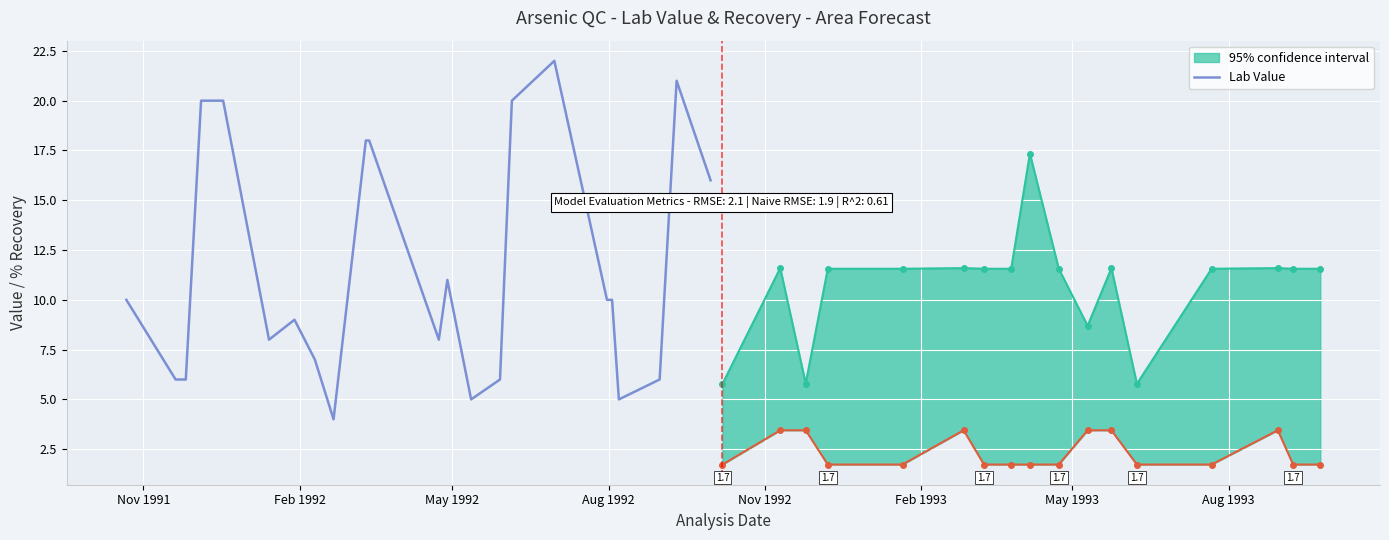

What is the difference between the second highest and second lowest values?

16